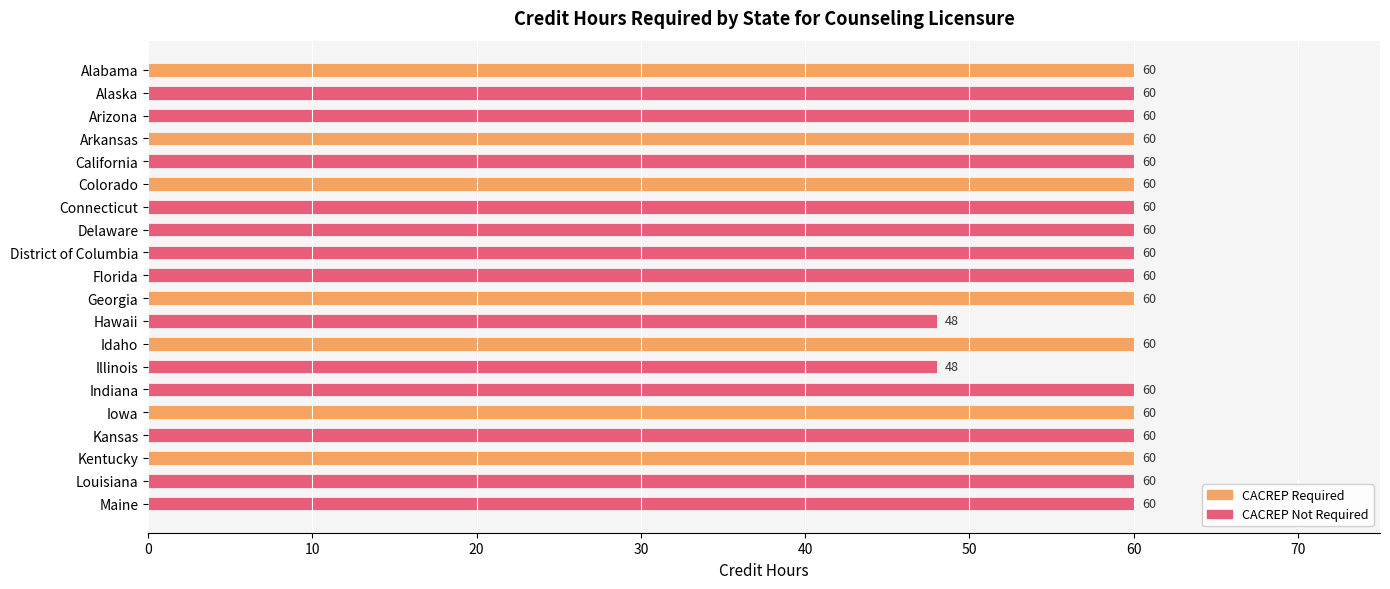

Count the number of data series in this chart.

1